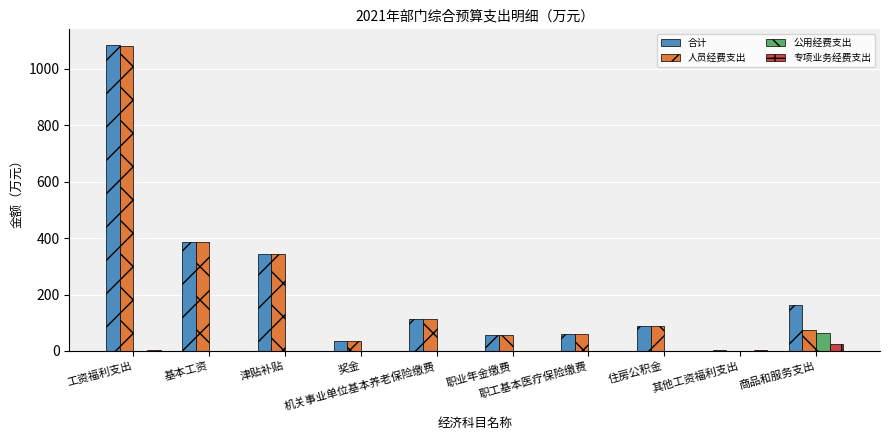

What is the sum of all 人员经费支出 values?

2233.1